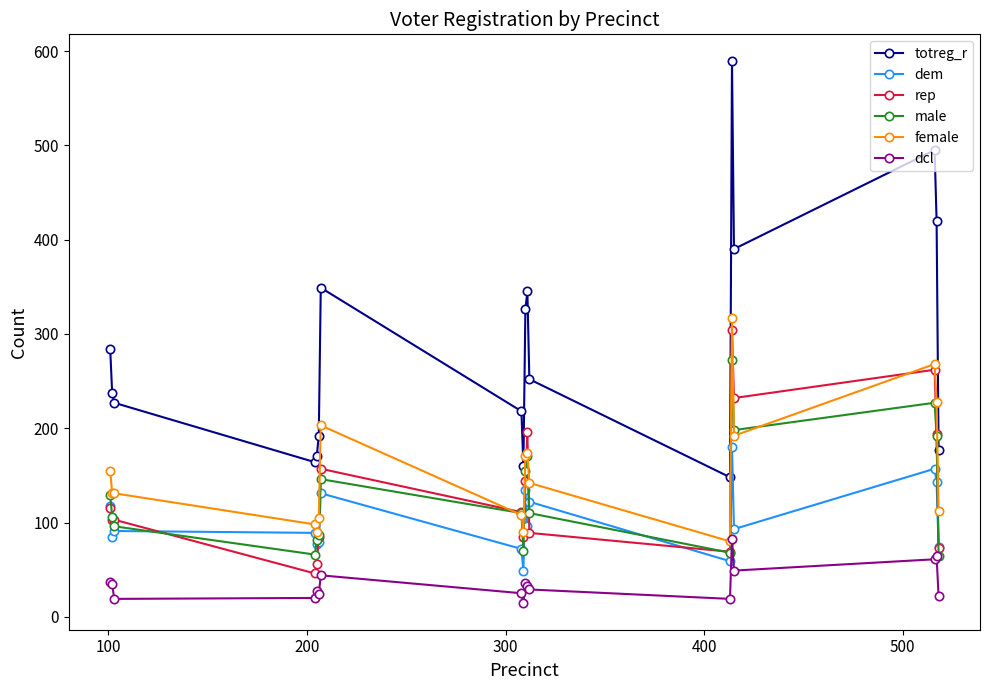

True or false: male has more than 0 points higher than both neighbors.

True